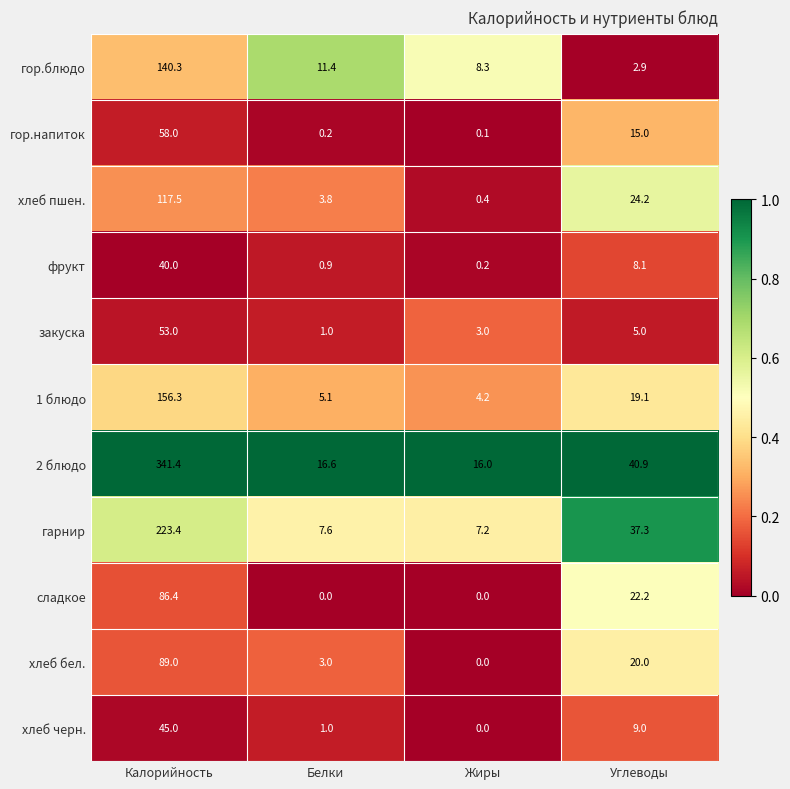

What is the lowest value of the гарнир series?

7.2